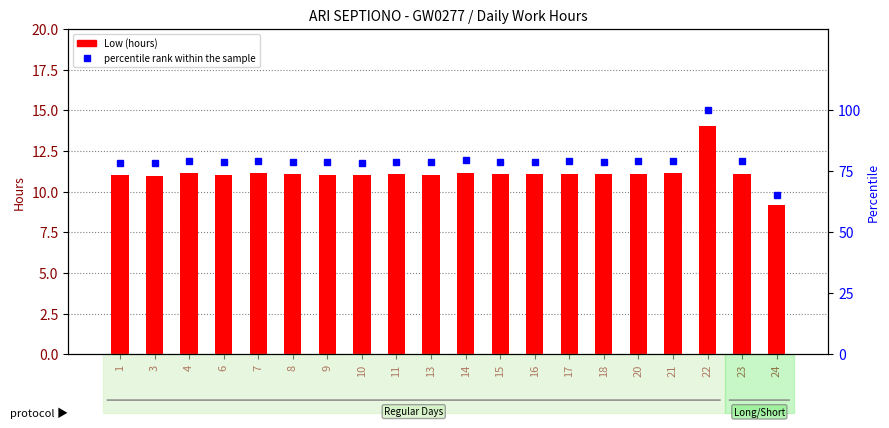

Is the value of Low (hours) at 11 greater than the value of percentile rank within the sample at 23?

No